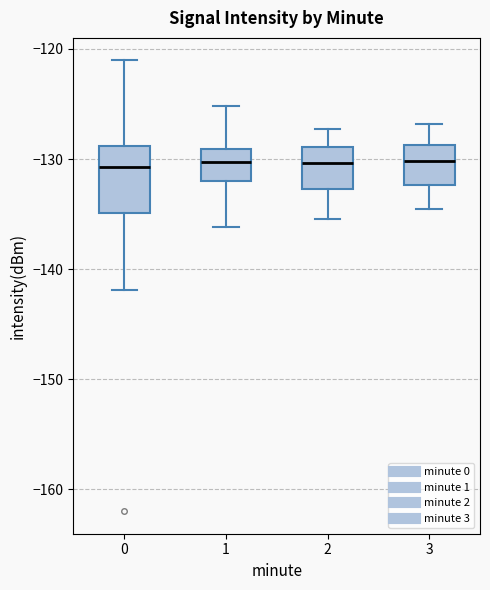

Reading left to right, transcribe this box plot: for each box, give where its median line is, the range the box spans, and where its two whiskers end, as read against the y-axis. The values are not printed on the chart, so give them approximately, as read against the axis.

0: median -131, box -135 to -129, whiskers -142 to -121
1: median -130, box -132 to -129, whiskers -136 to -125
2: median -130, box -133 to -129, whiskers -135 to -127
3: median -130, box -132 to -129, whiskers -134 to -127